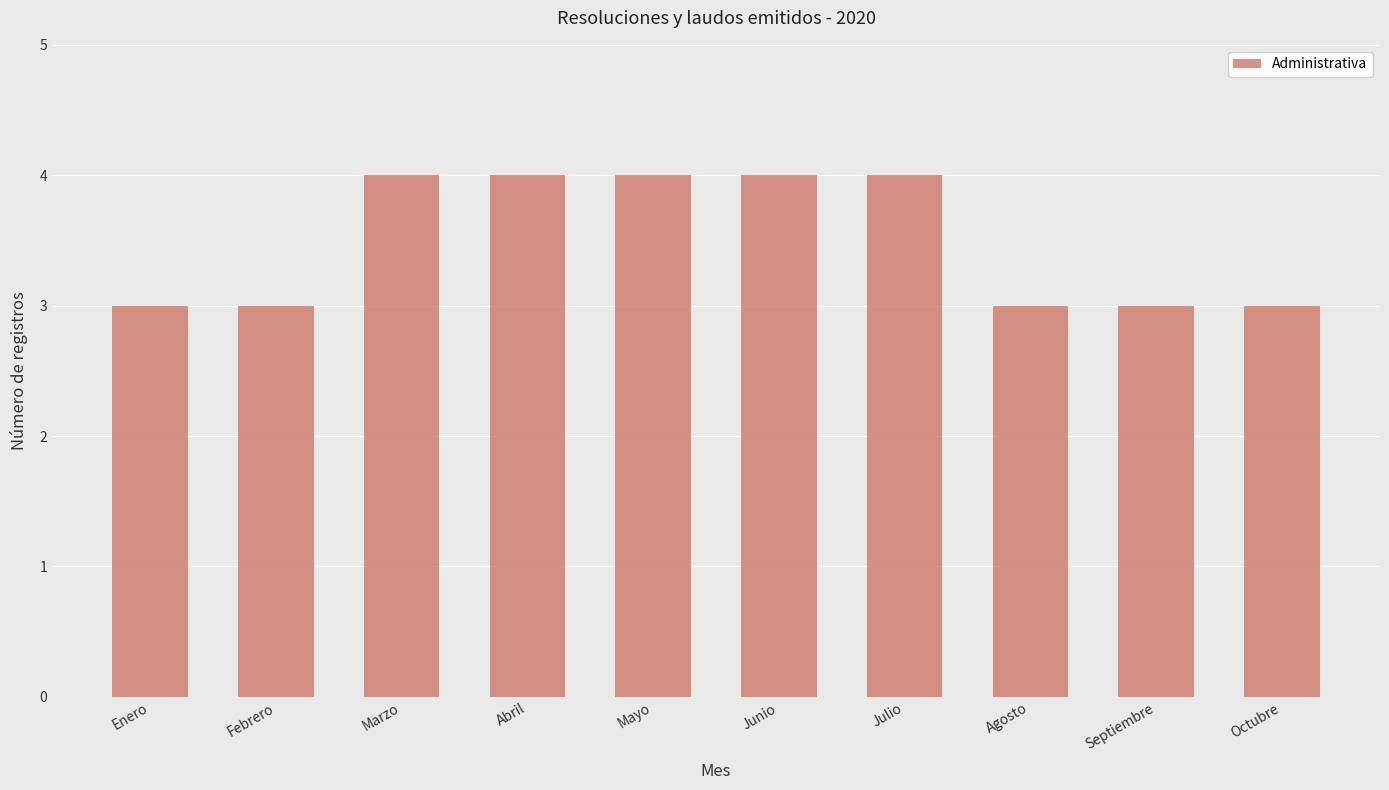

The value at Julio is 4. True or false?

True